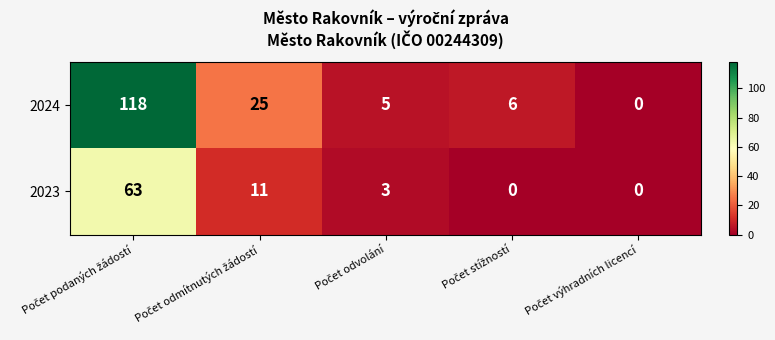

Which series has the widest spread of values?

2024